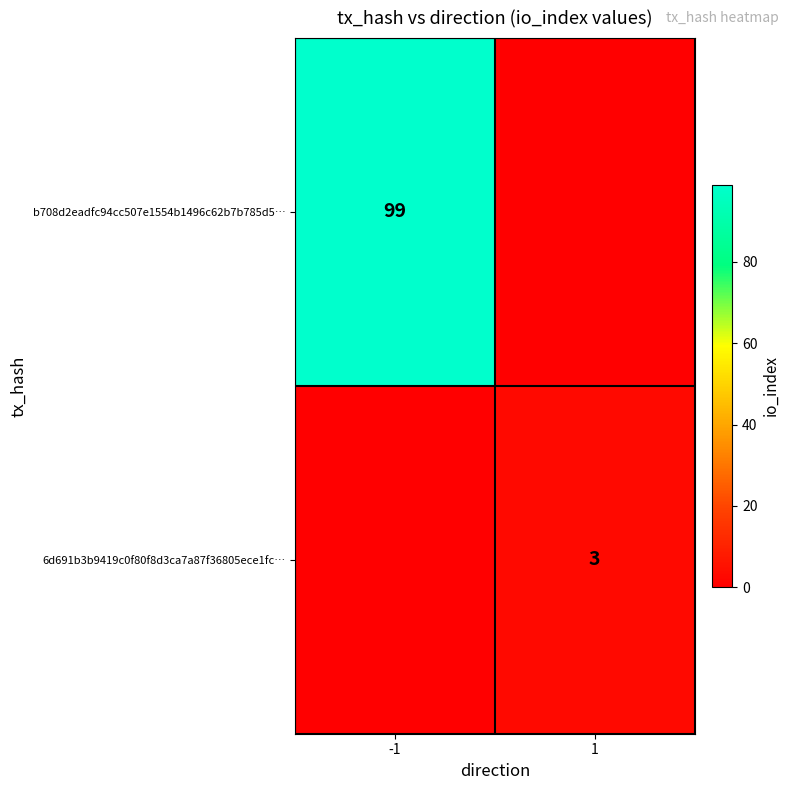

Is it true that b708d2eadfc94cc507e1554b1496c62b7b785d5… equals 172 at -1?

False